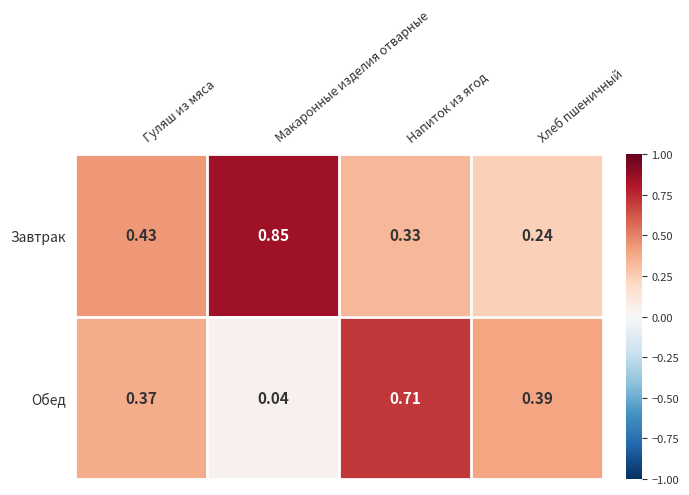

Rank the series by their maximum value, from lowest to highest.

Обед, Завтрак